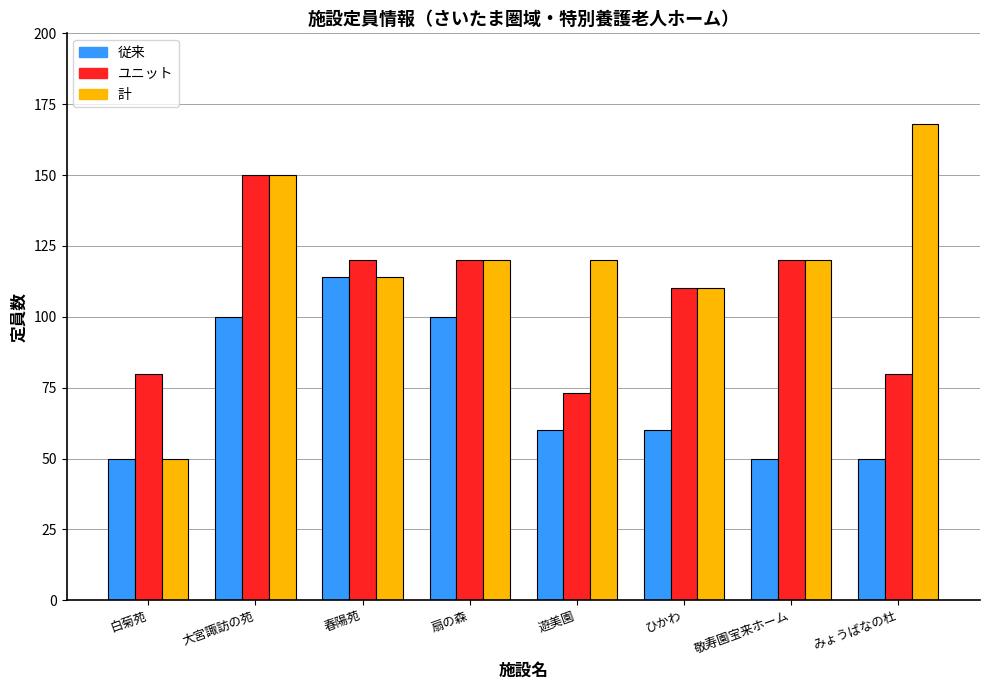

At how many categories does at least one series exceed 155?

1